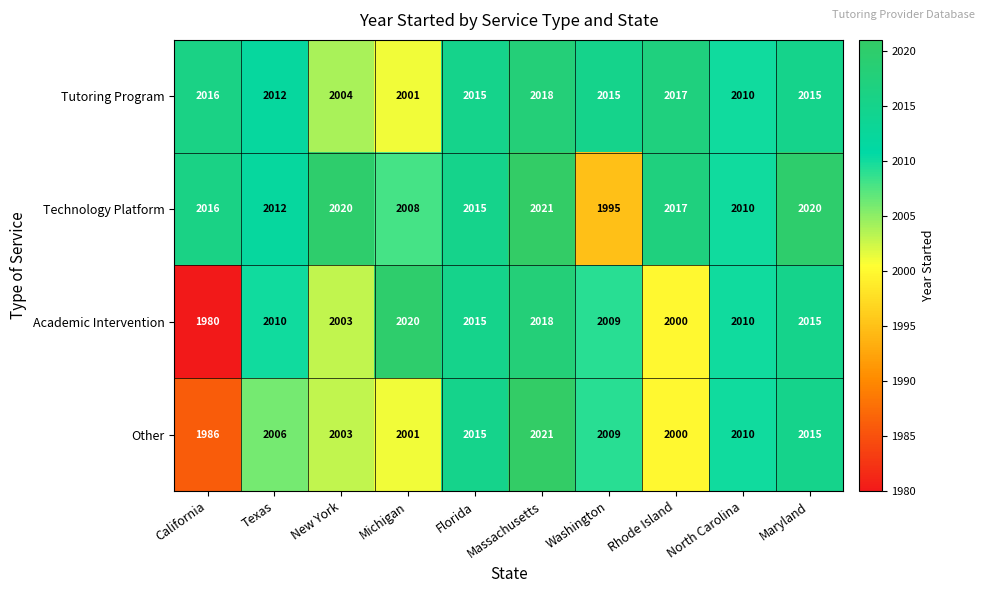

At which label does Tutoring Program reach its peak?

Massachusetts